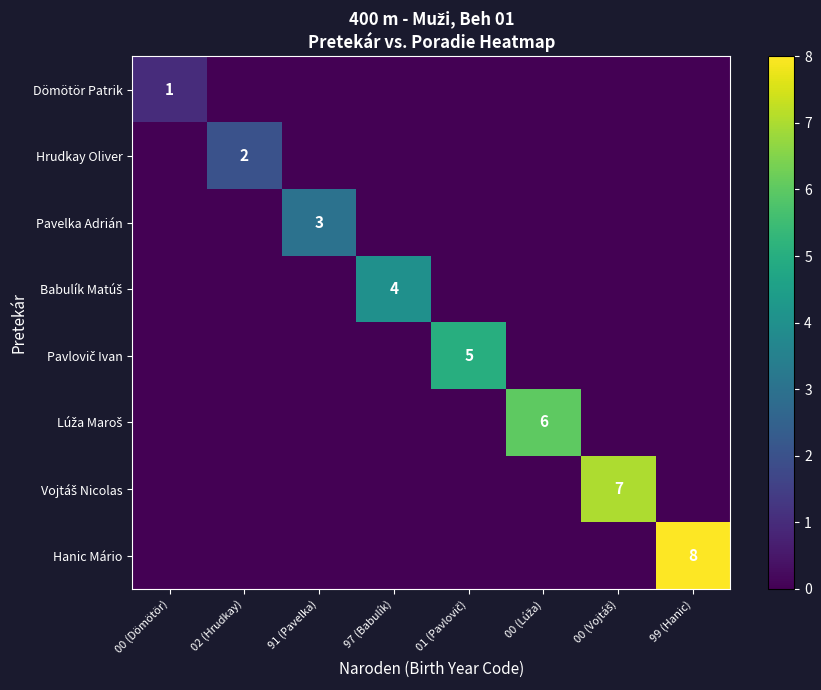

Is it true that Hrudkay Oliver equals 2 at 02 (Hrudkay)?

True